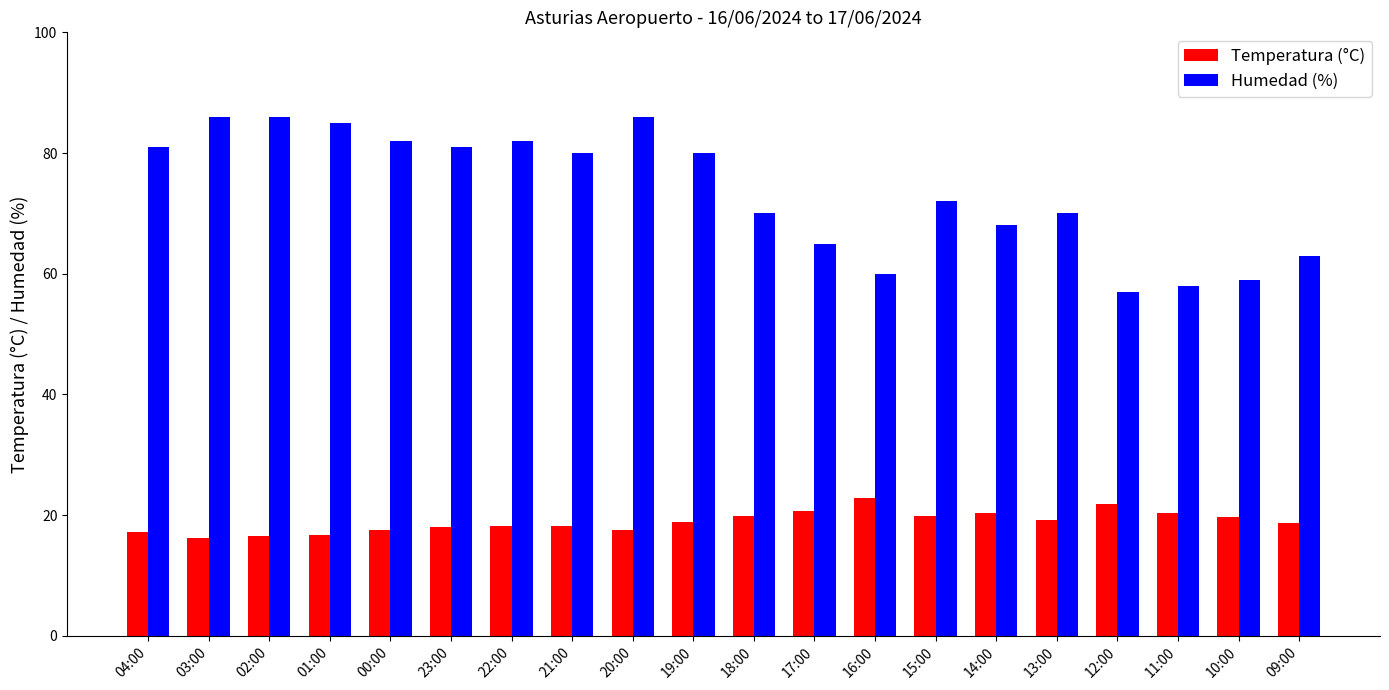

What is the average value of the Temperatura (°C) series?

18.9